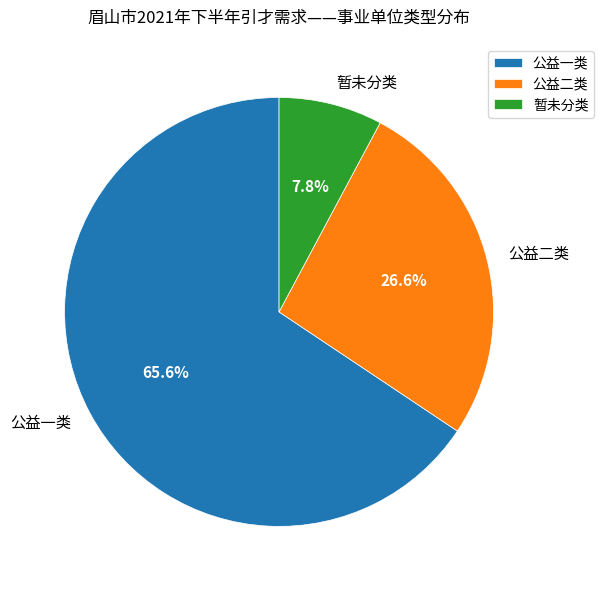

How much of the chart is everything except 暂未分类?

92.2%